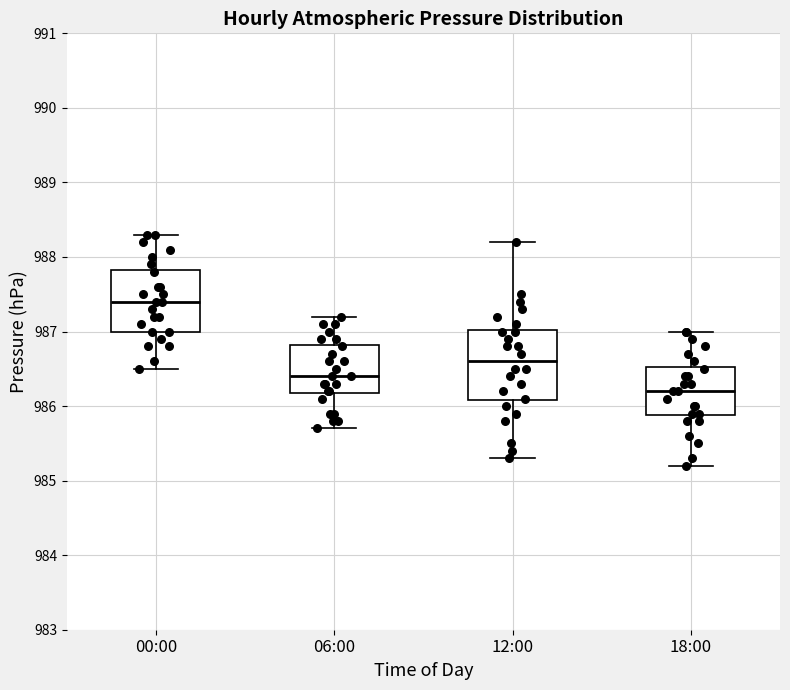

Reading left to right, transcribe this box plot: for each box, give where its median line is, the range the box spans, and where its two whiskers end, as read against the y-axis. The values are not printed on the chart, so give them approximately, as read against the axis.

00:00: median 987.4, box 987.0 to 987.8, whiskers 986.5 to 988.3
06:00: median 986.4, box 986.2 to 986.8, whiskers 985.7 to 987.2
12:00: median 986.6, box 986.1 to 987.0, whiskers 985.3 to 988.2
18:00: median 986.2, box 985.9 to 986.5, whiskers 985.2 to 987.0